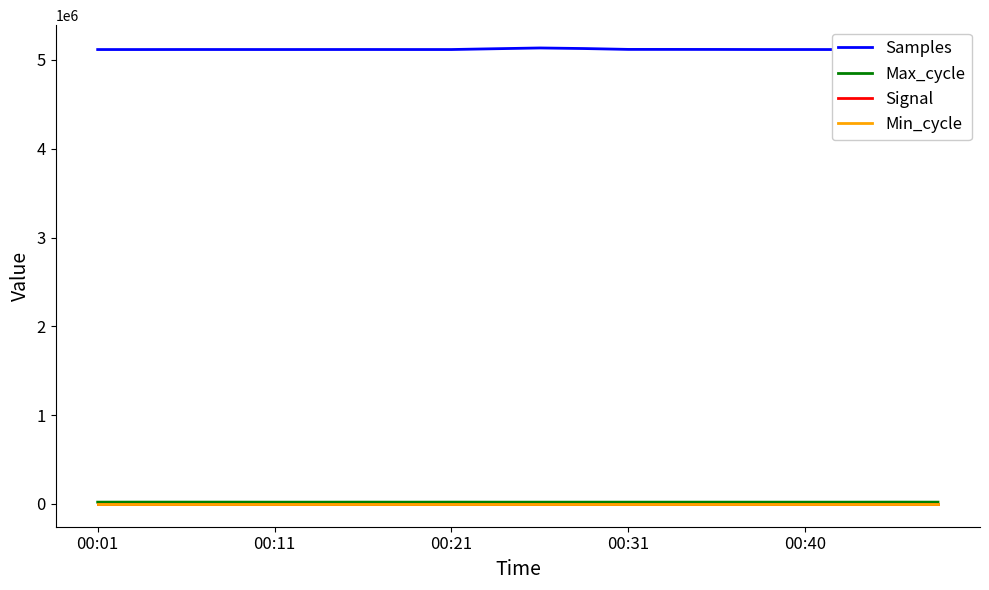

What is the highest value of the Max_cycle series?

20408